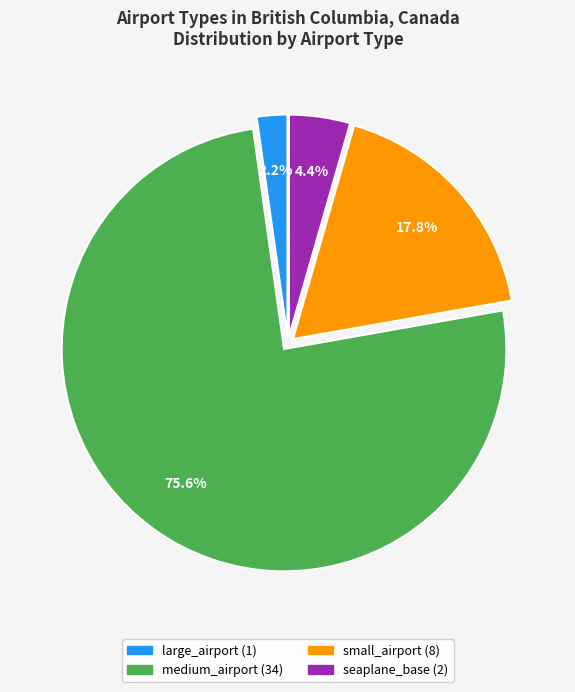

To the nearest percent, what is the difference between the largest and smallest slice percentages?

73%